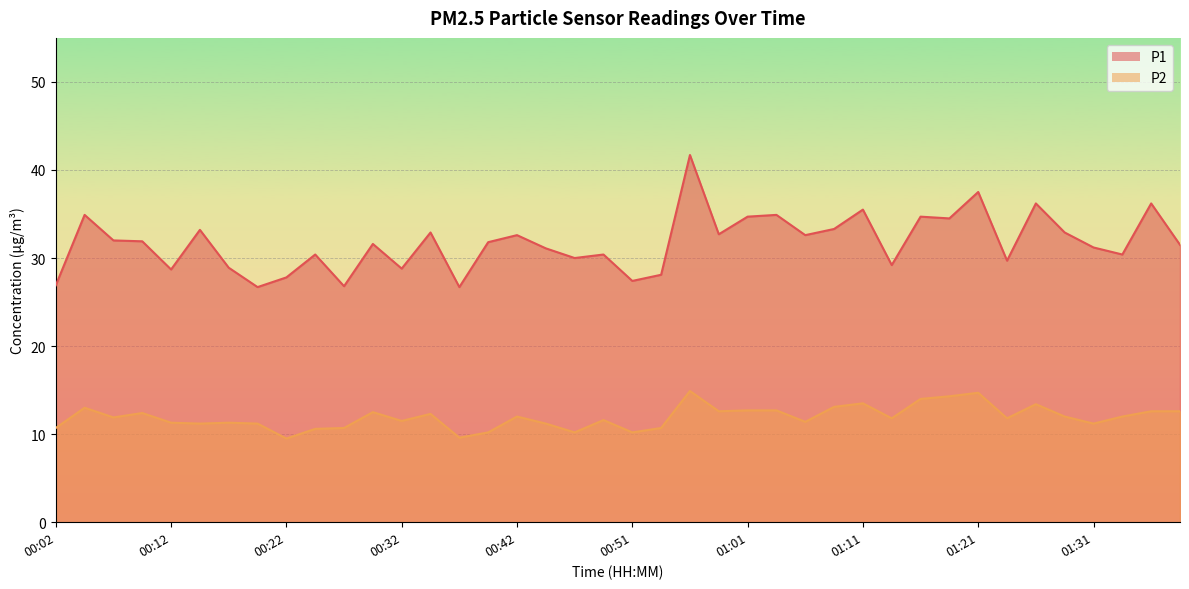

Which series has the widest spread of values?

P1